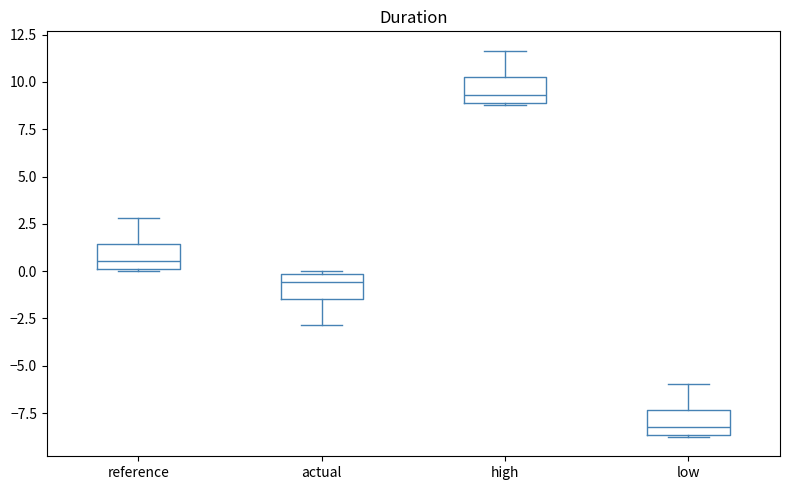

Which box's median line is the highest?

high